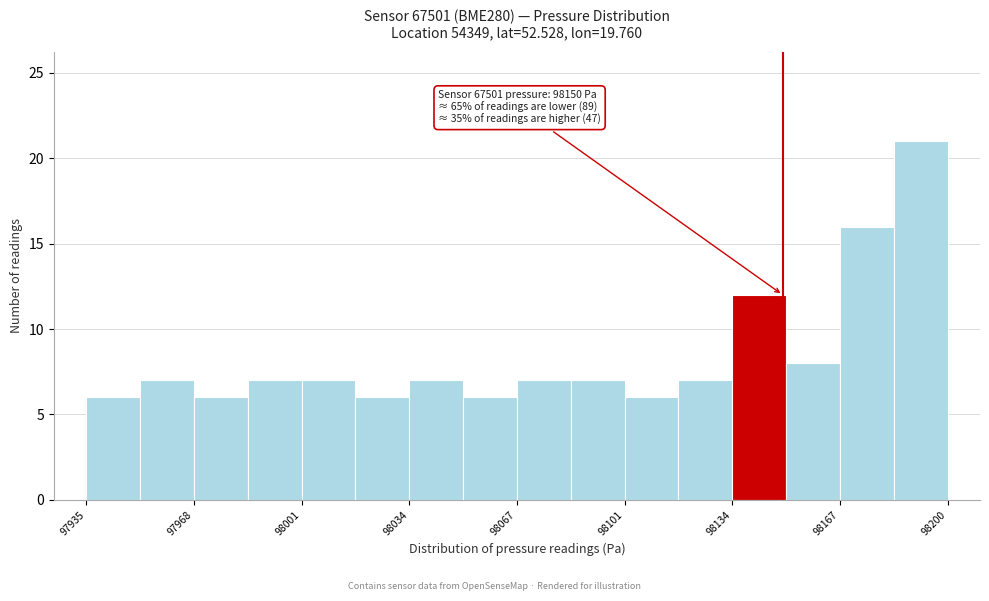

Around what value on the x-axis is the tallest bar? Give the approximate position of its centre, as read against the axis.

98195